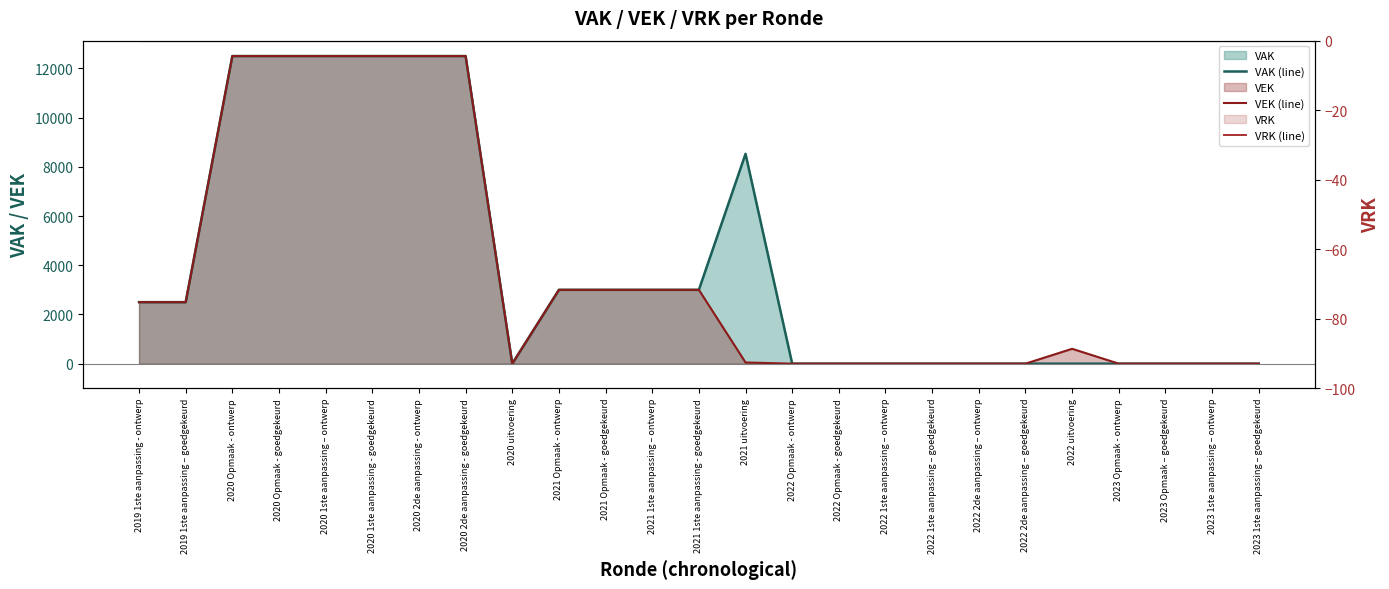

Count the number of categories in the chart.

25